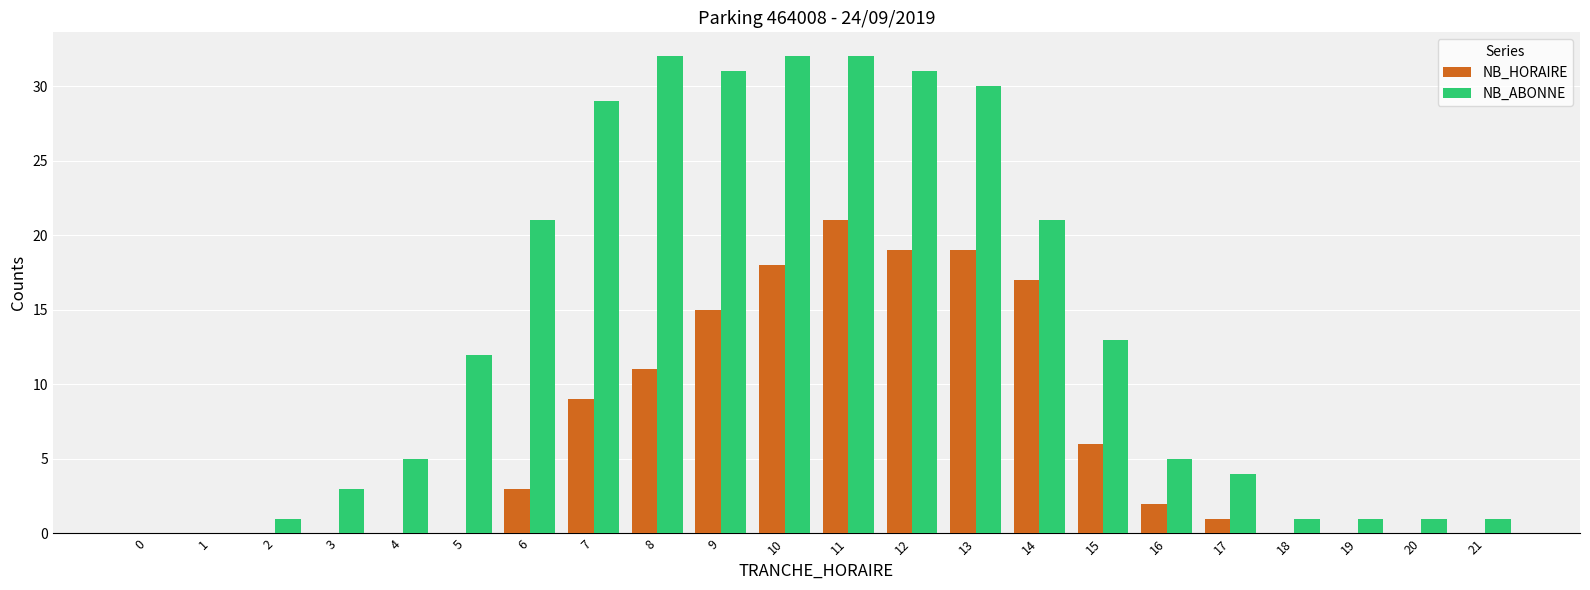

How many data points does each series have?

22